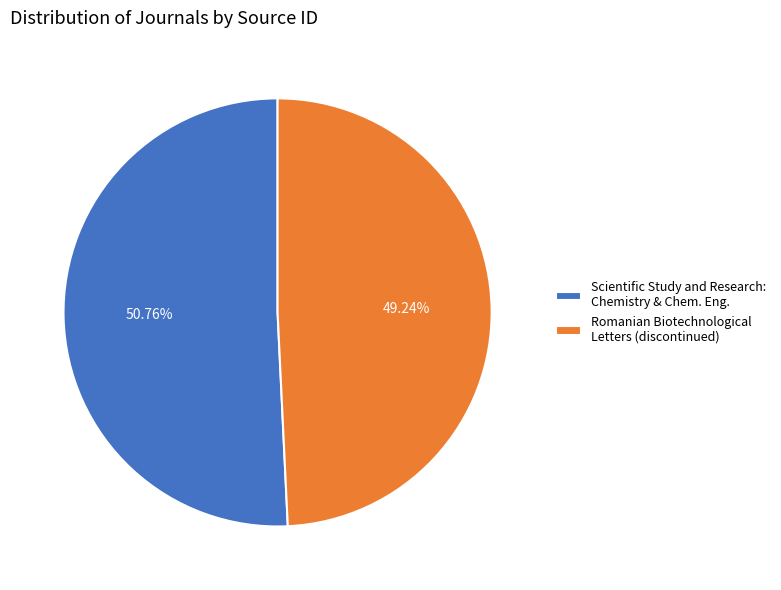

Combined, do Scientific Study and Research: Chemistry & Chem. Eng. and Romanian Biotechnological Letters (discontinued) account for over 50%?

Yes